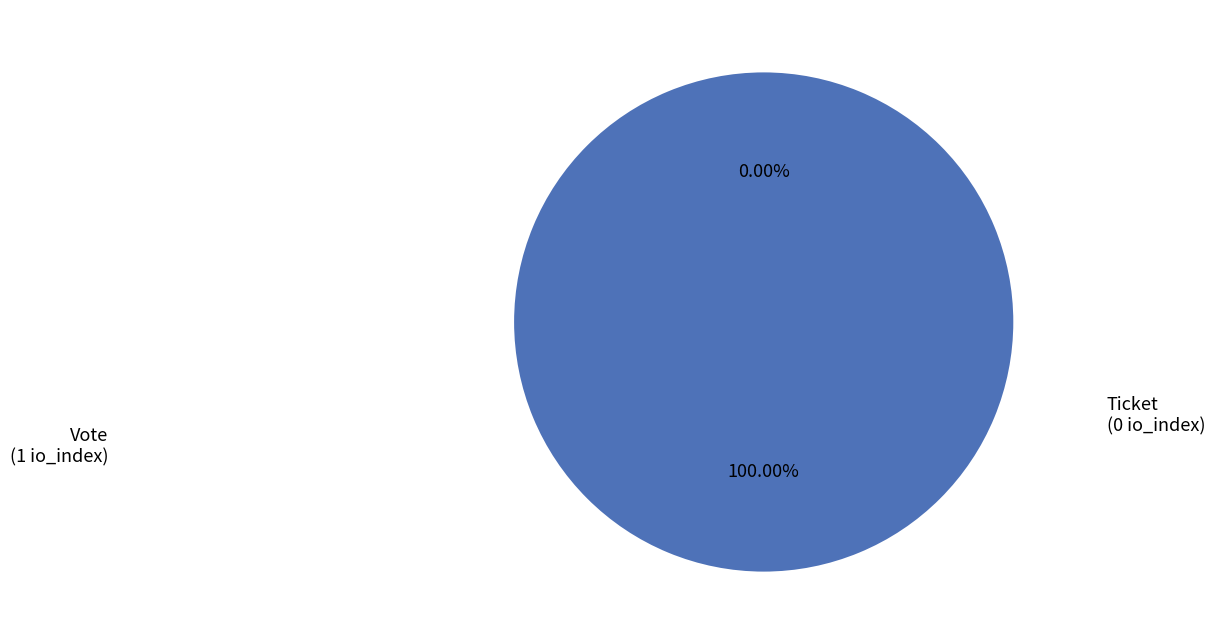

How many segments does this pie chart have?

2